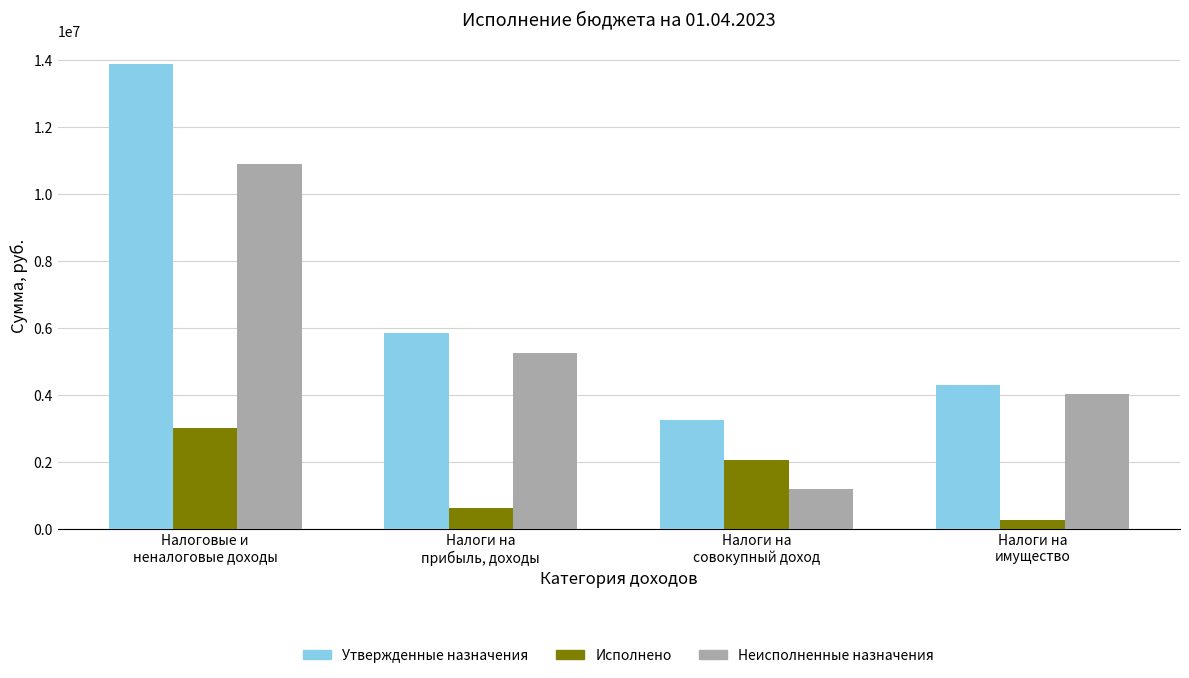

Where does the Неисполненные назначения series first go above 5233255?

Налоговые и
неналоговые доходы